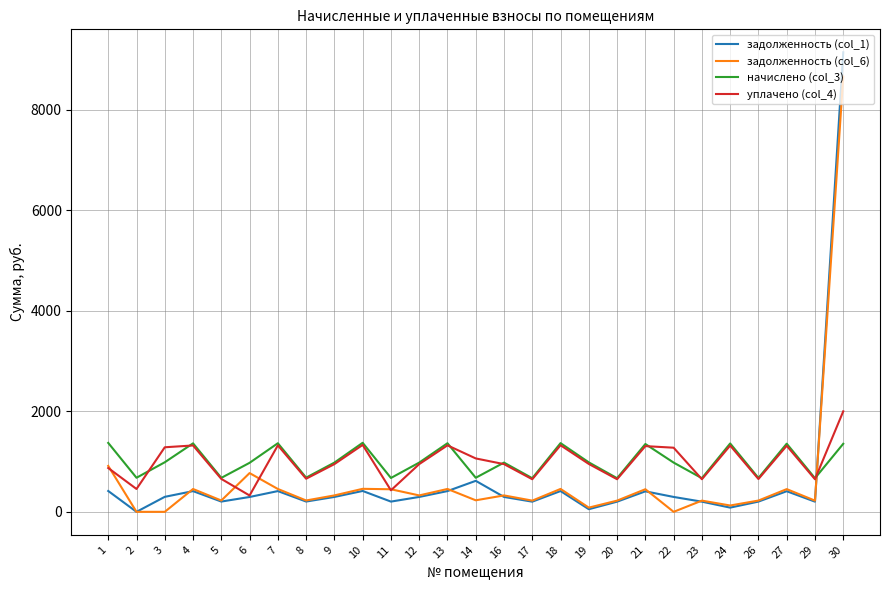

Which series has the widest spread of values?

задолженность (col_1)